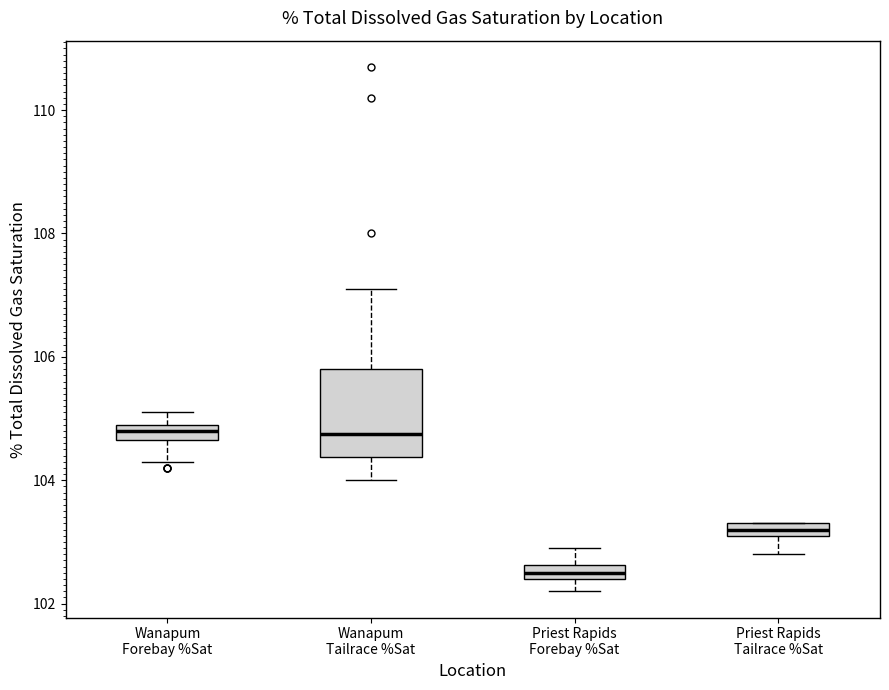

Which box is the tallest, from its lower edge to its upper edge?

Wanapum Tailrace %Sat